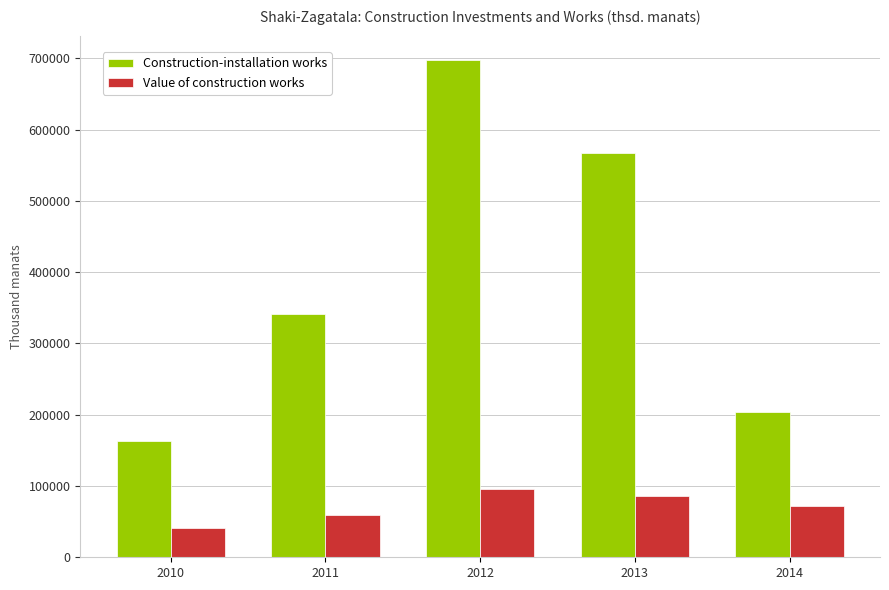

The value of Construction-installation works at 2014 is 203301.4. True or false?

True